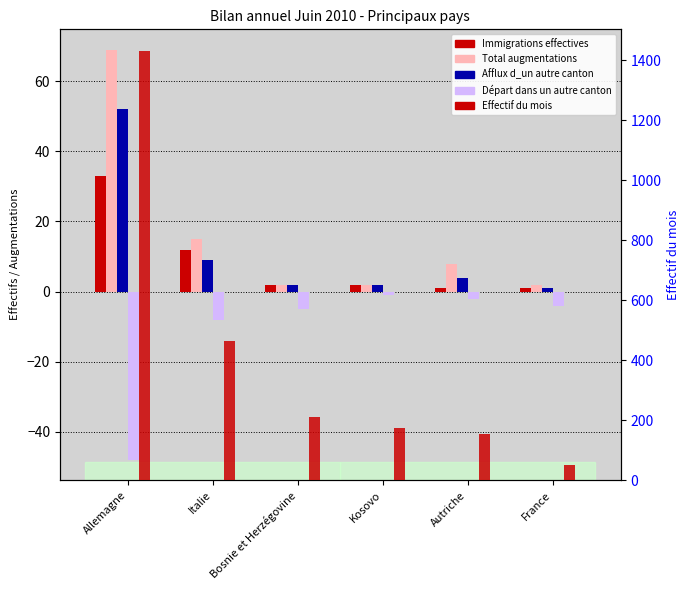

How many bars are there in each group?

5